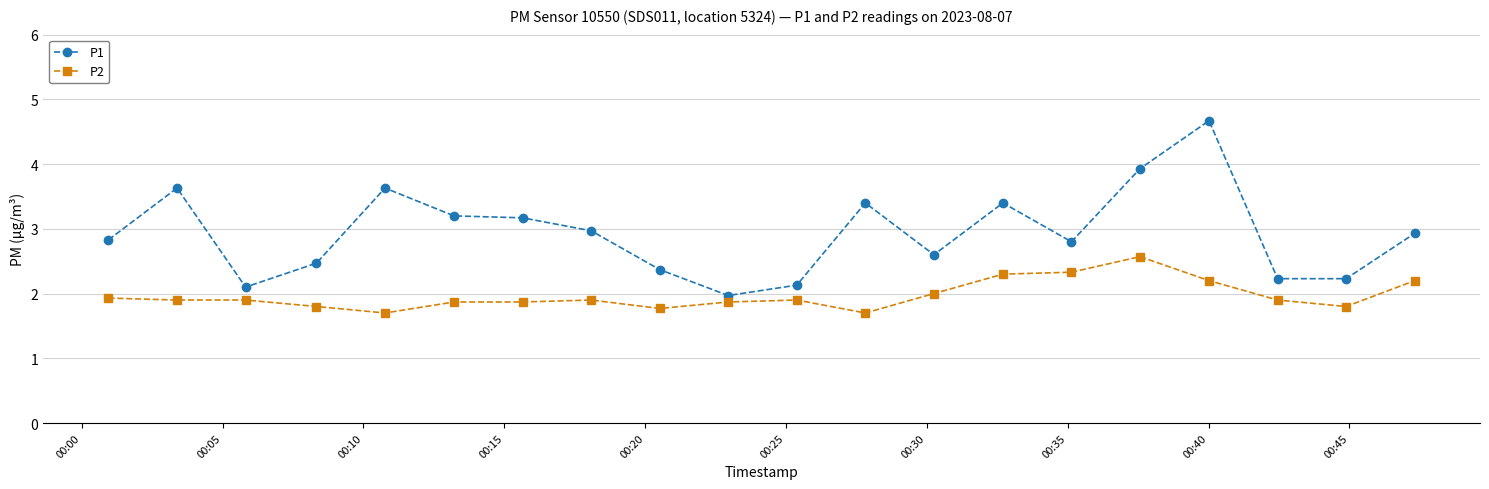

What are all the series names shown in the legend?

P1, P2